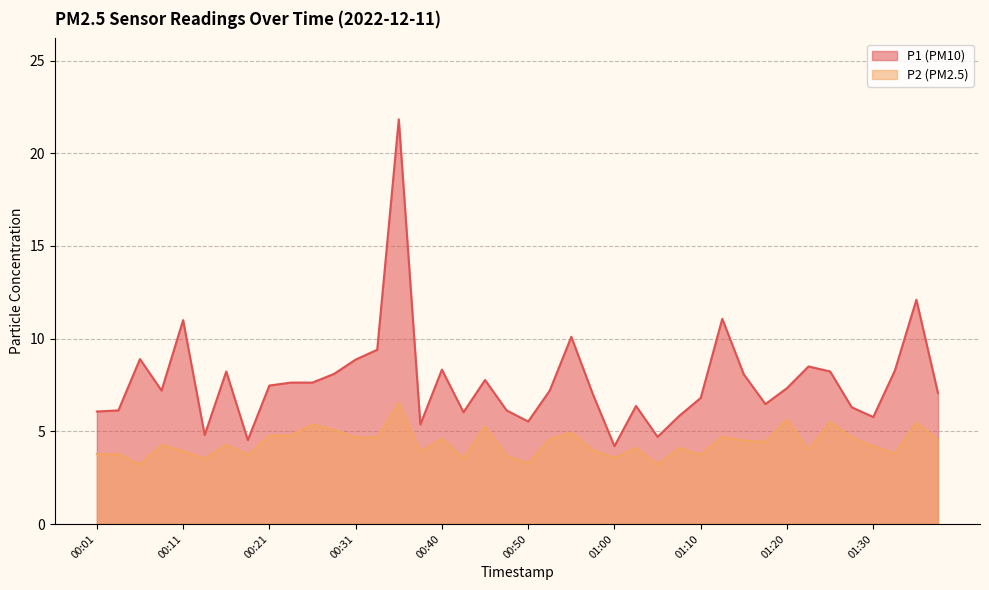

What is the difference between the P2 values at 01:12 and 00:23?

0.1